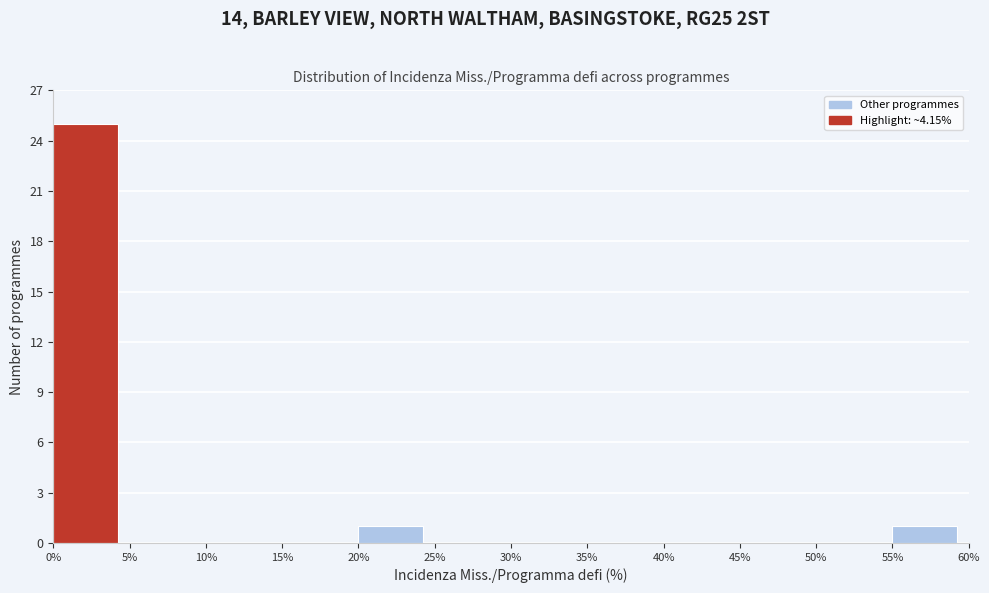

Reading left to right, transcribe this chart: for each bar, give the range it covers on the x-axis and its height. The values are not printed on the chart, so give them approximately, as read against the axis.

0% to 5%: 25
5% to 10%: 0
10% to 15%: 0
15% to 20%: 0
20% to 25%: 1
25% to 30%: 0
30% to 35%: 0
35% to 40%: 0
40% to 45%: 0
45% to 50%: 0
50% to 55%: 0
55% to 60%: 1